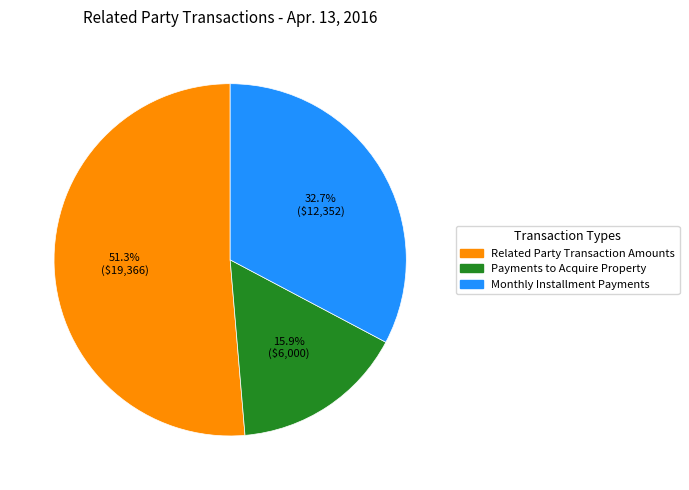

Combined, do Related Party Transaction Amounts and Payments to Acquire Property account for over 50%?

Yes